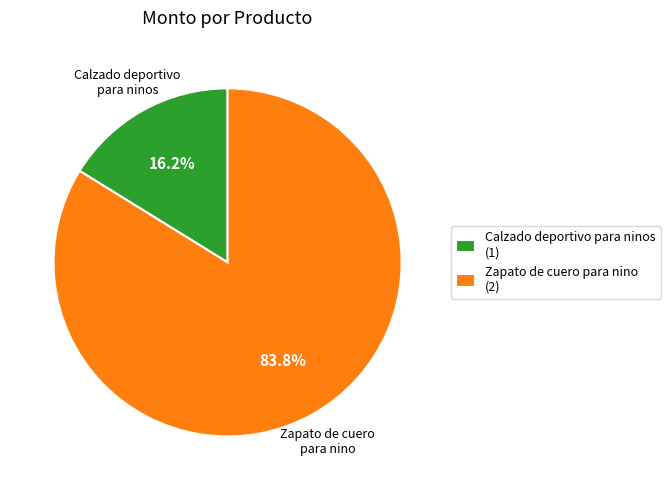

To the nearest percent, what percentage of the pie is Calzado deportivo para ninos?

16%